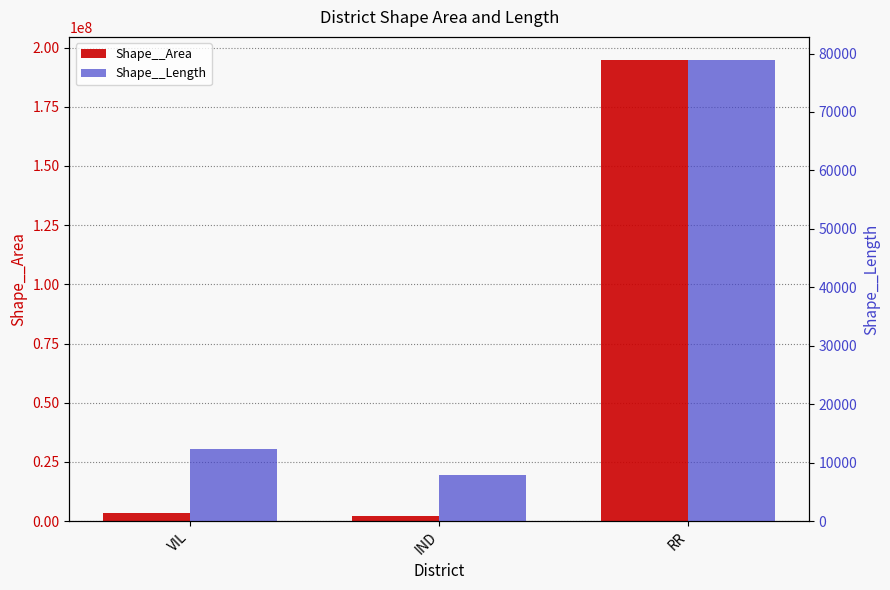

Reading left to right, extract all data points from this chart.

Shape__Area: VIL=3538389.4	IND=2351283.3	RR=194774438.1
Shape__Length: VIL=12397.2	IND=7862.8	RR=78899.4